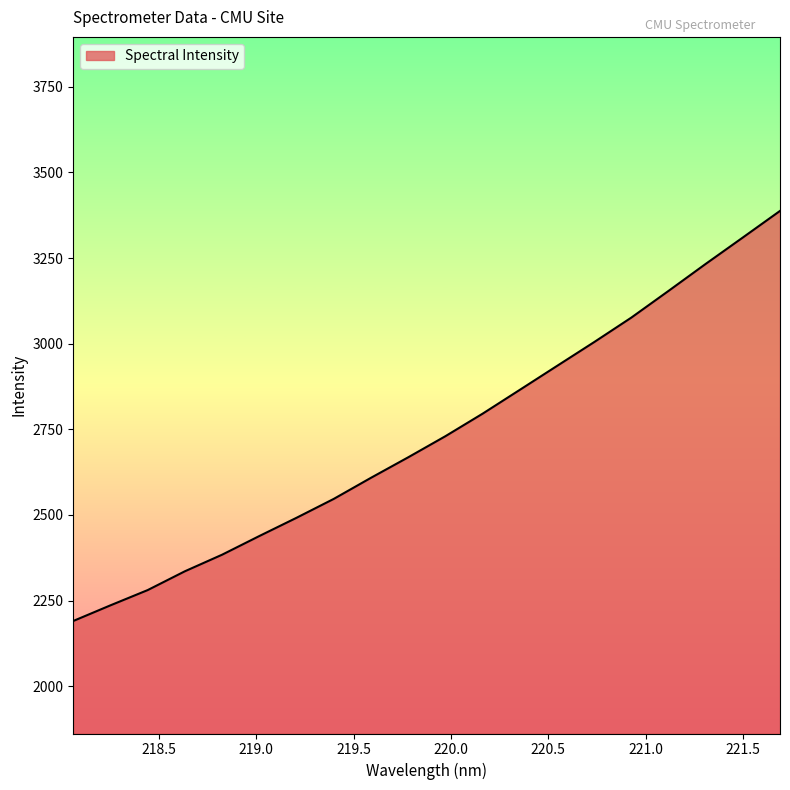

What is the greatest value displayed?

3387.6